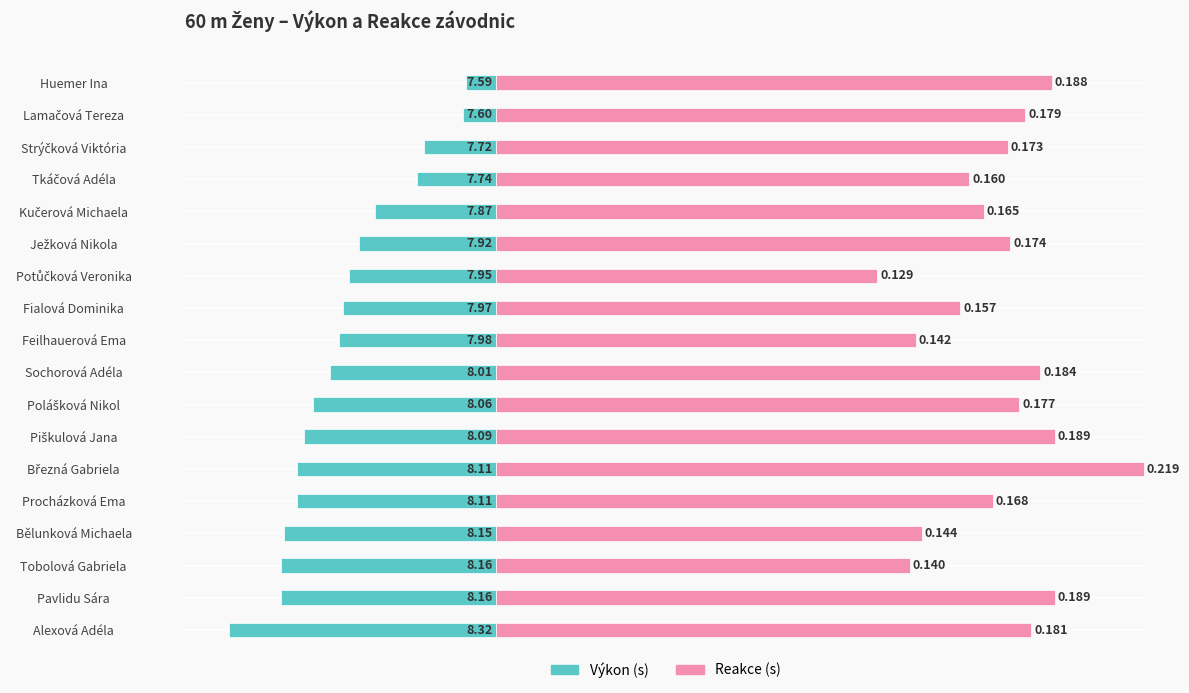

Which series has the largest total across all categories?

Reakce